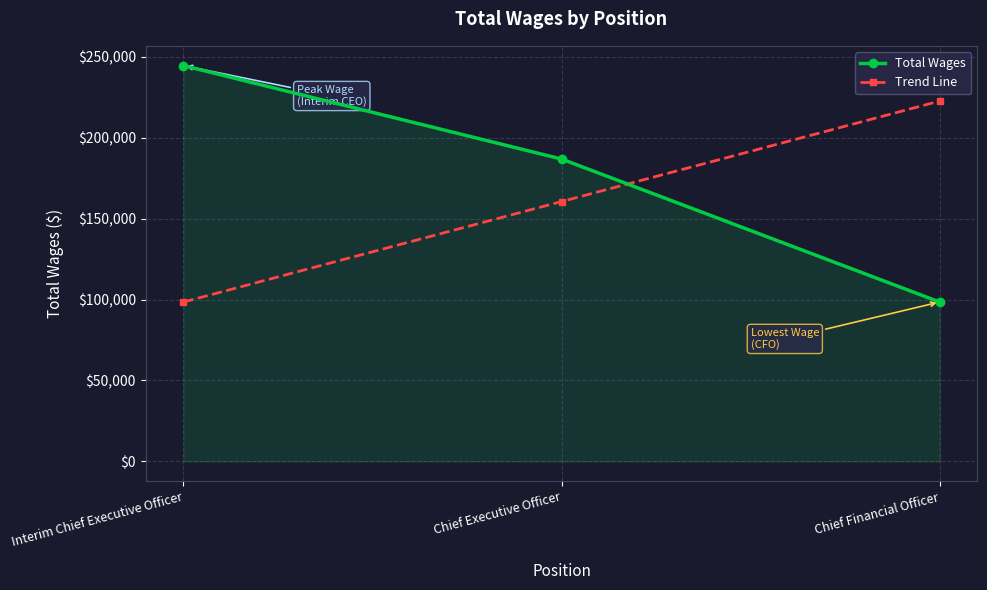

Reading left to right, extract all data points from this chart.

Total Wages: Interim Chief Executive Officer=244418.0	Chief Executive Officer=186734.0	Chief Financial Officer=98451.0
Trend Line: Interim Chief Executive Officer=98451.0	Chief Executive Officer=160487.0	Chief Financial Officer=222523.0